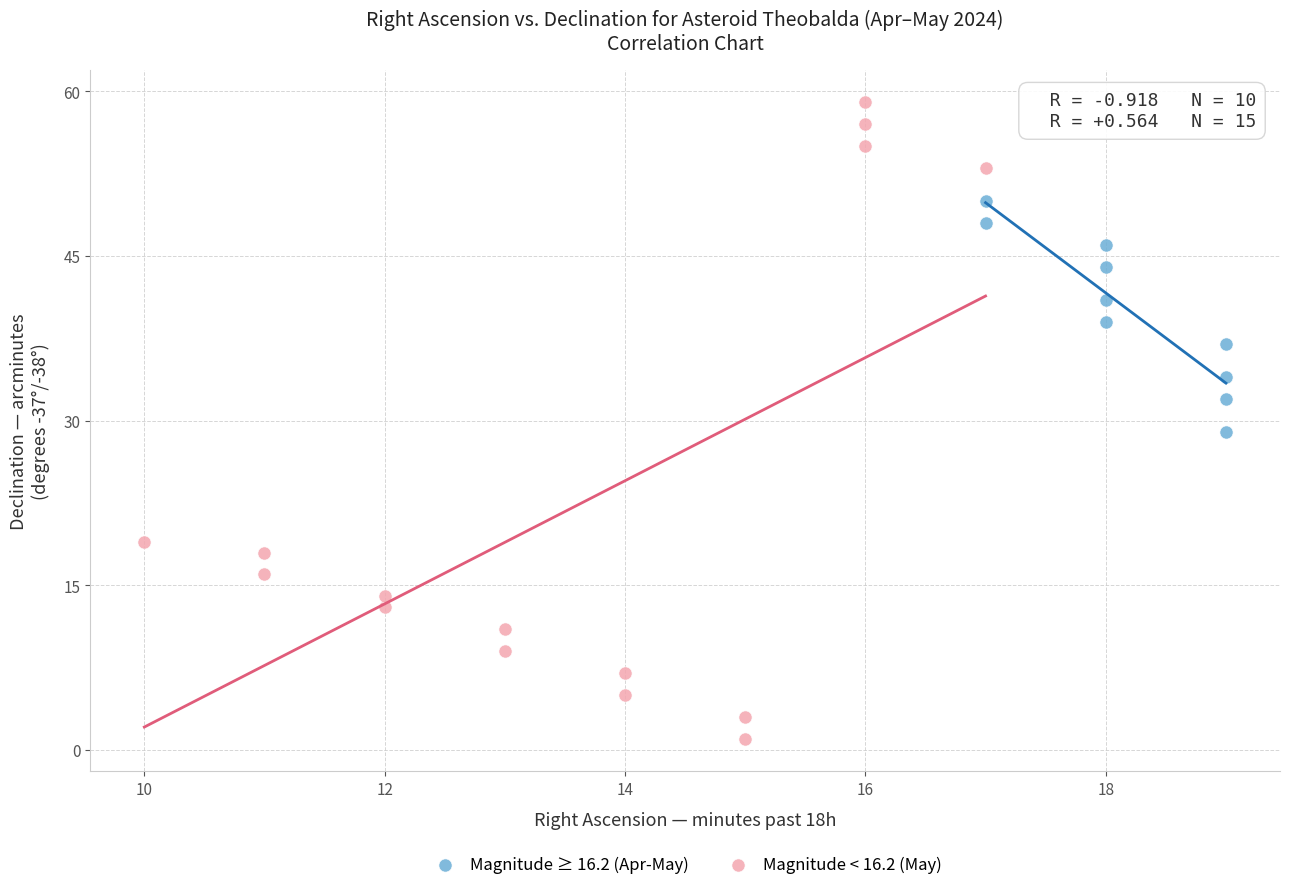

Which series reaches the minimum Y coordinate?

Magnitude < 16.2 (May)